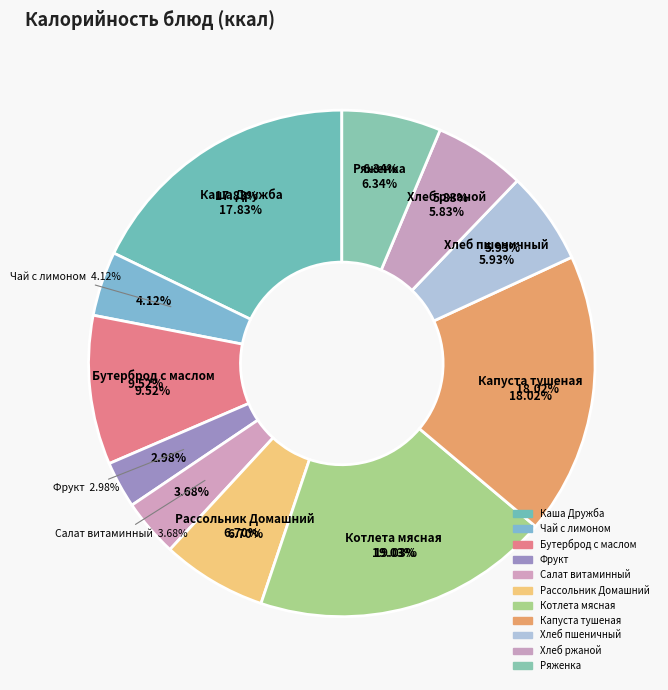

The Хлеб ржаной slice represents 18% of the pie. True or false?

False